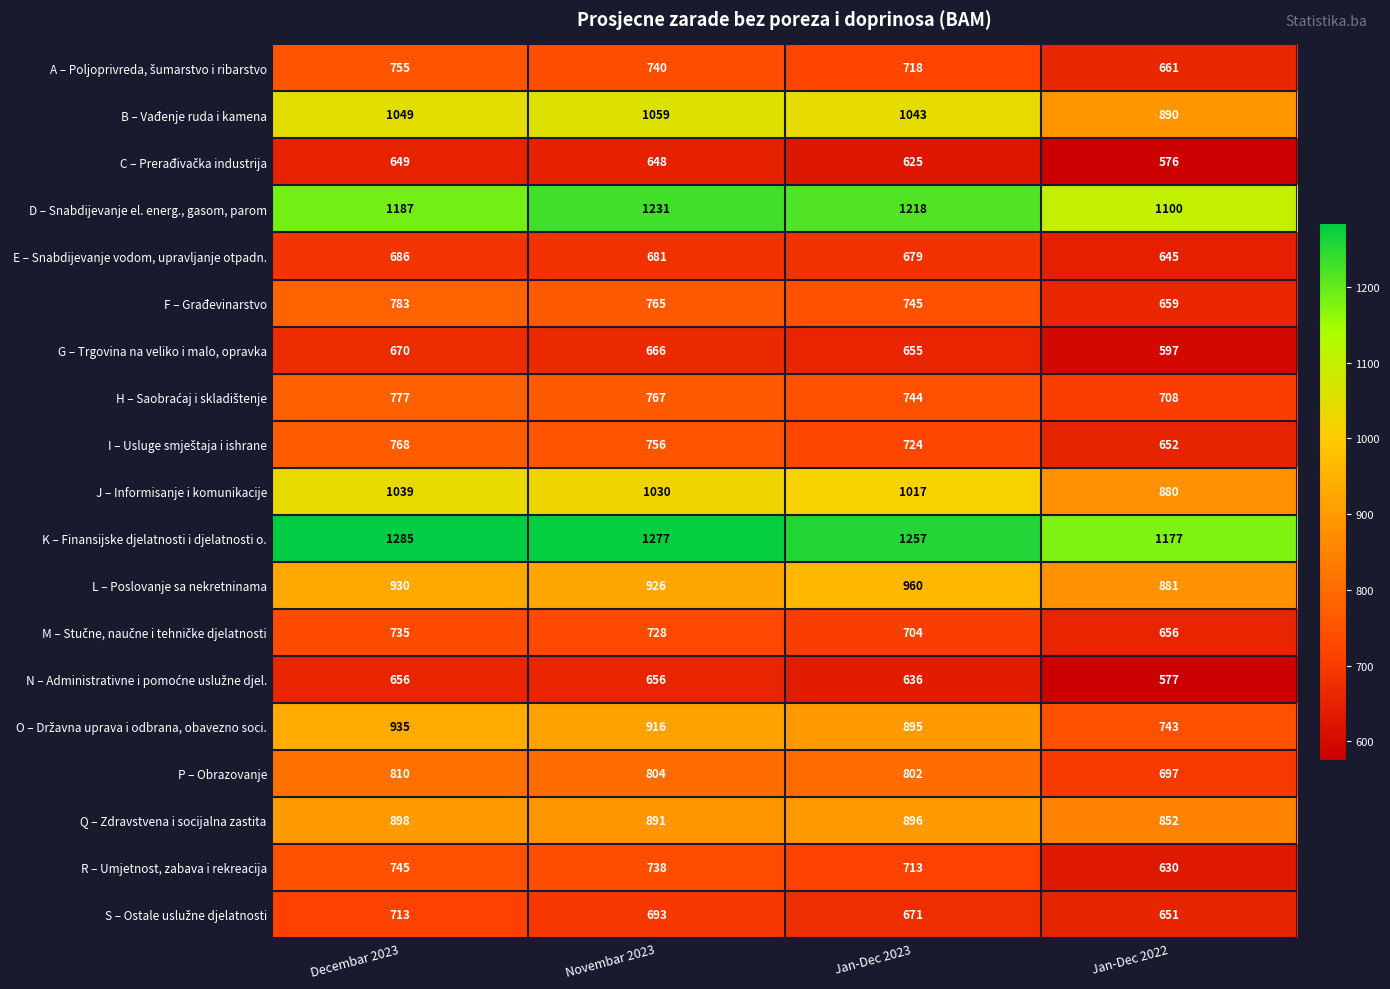

How many distinct data groups are displayed?

19